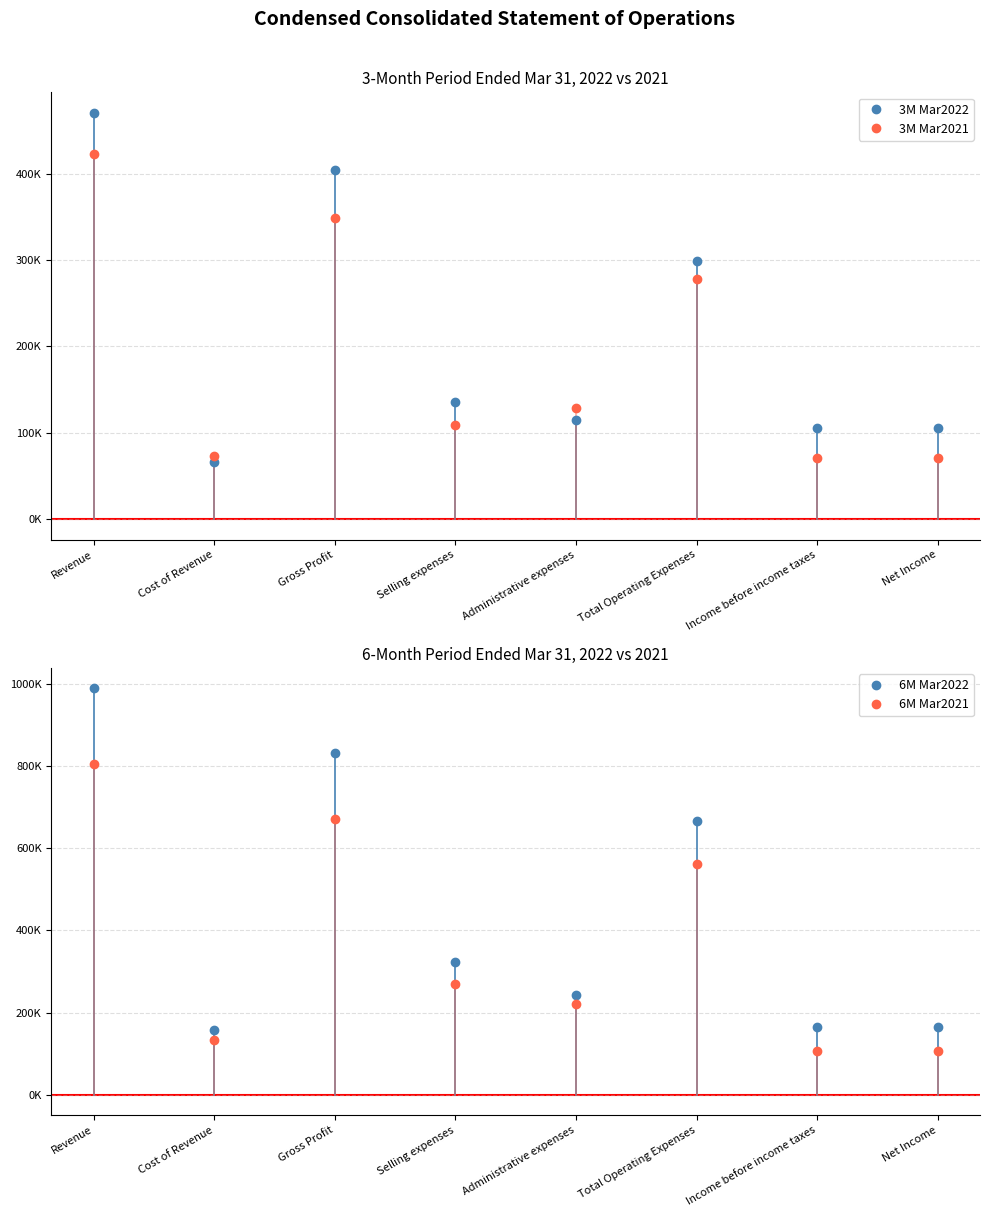

How many interior local valleys does the 3M Mar2022 series have?

2